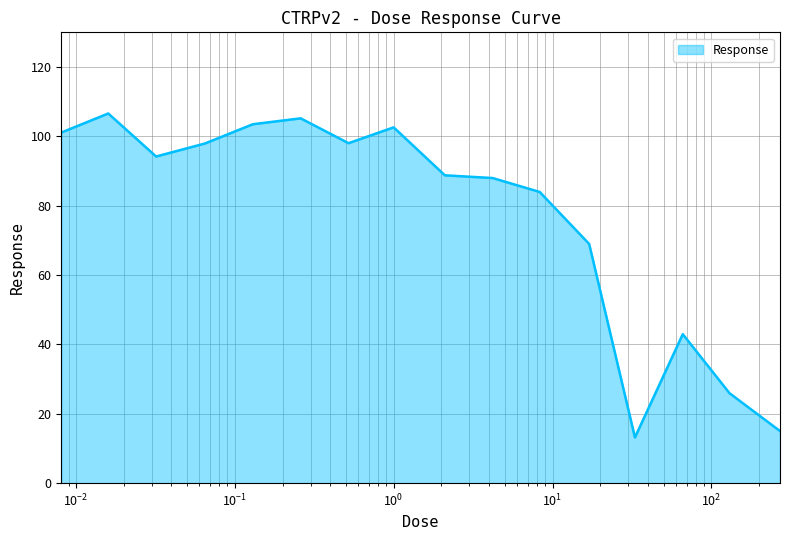

What is the difference between the maximum and minimum values?

93.4